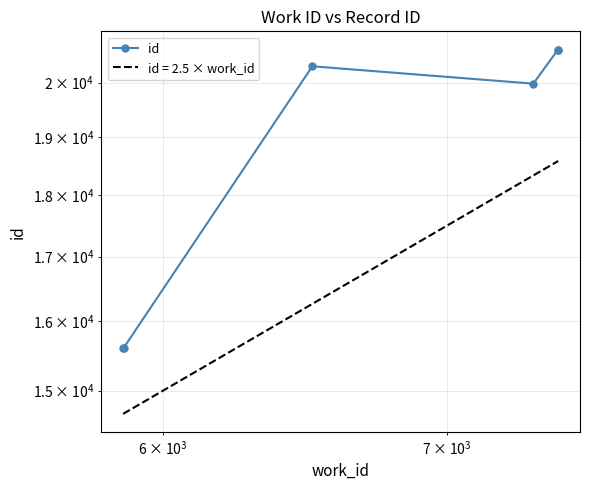

What is the greatest value displayed?

20626